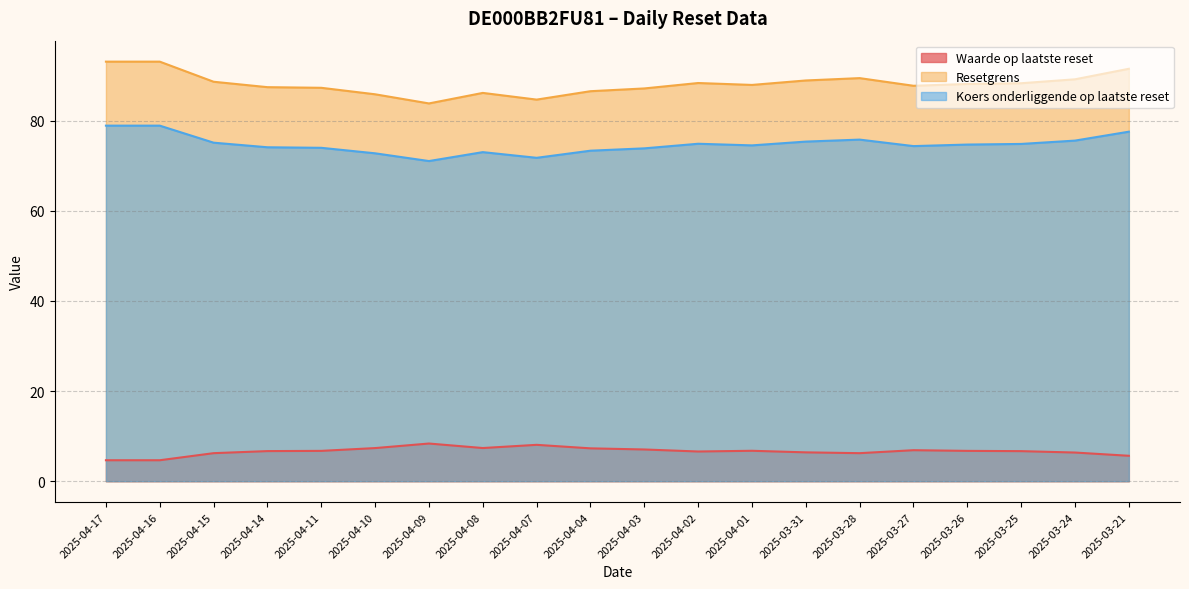

What is the average value of the Waarde op laatste reset series?

6.6